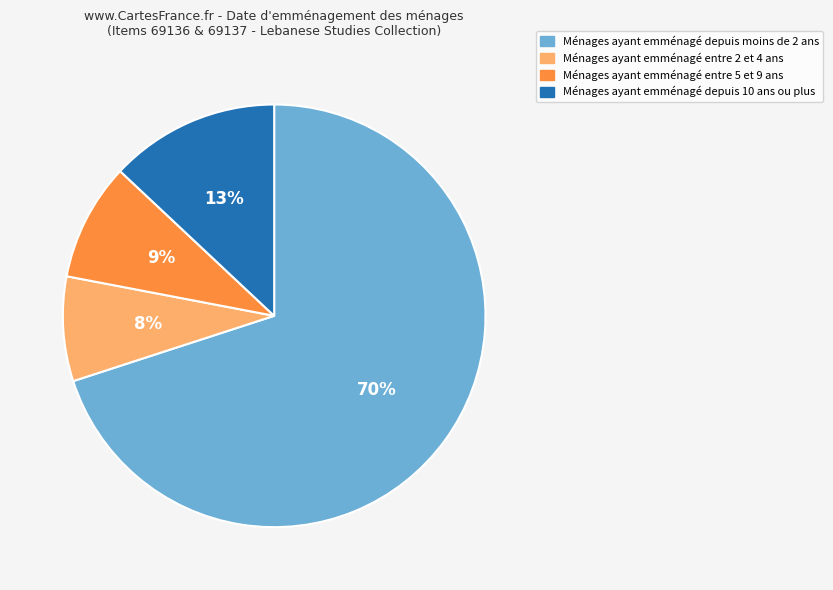

To the nearest percent, what is the difference between the largest and smallest slice percentages?

62%